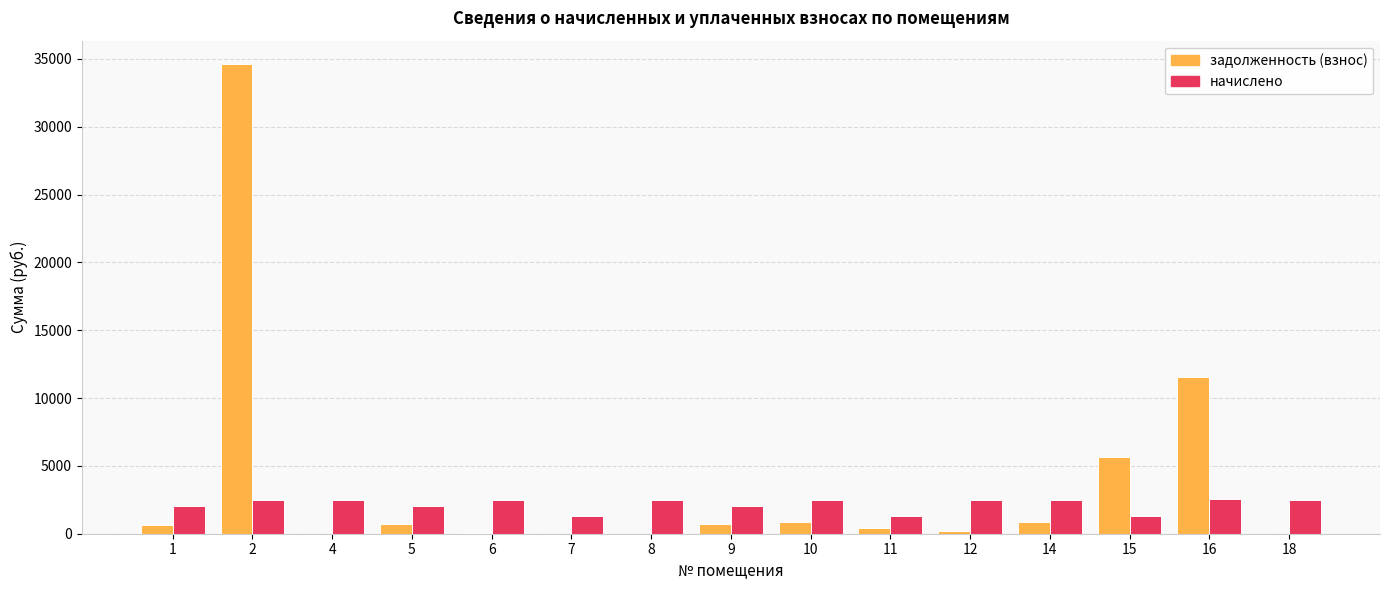

What is the total value across all series at 7?

1334.2